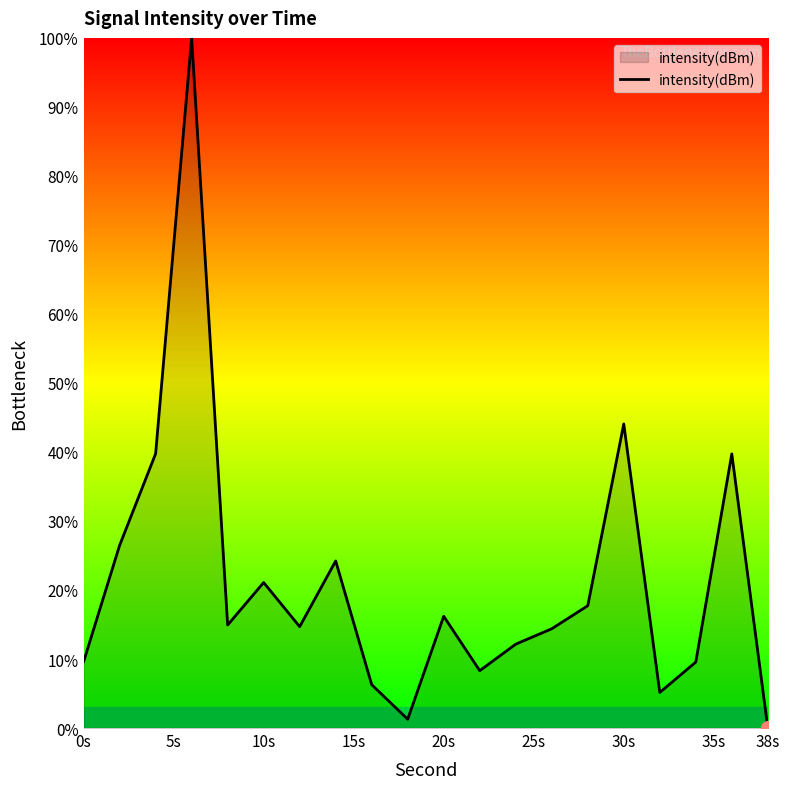

What is the maximum value shown in the chart?

100.0